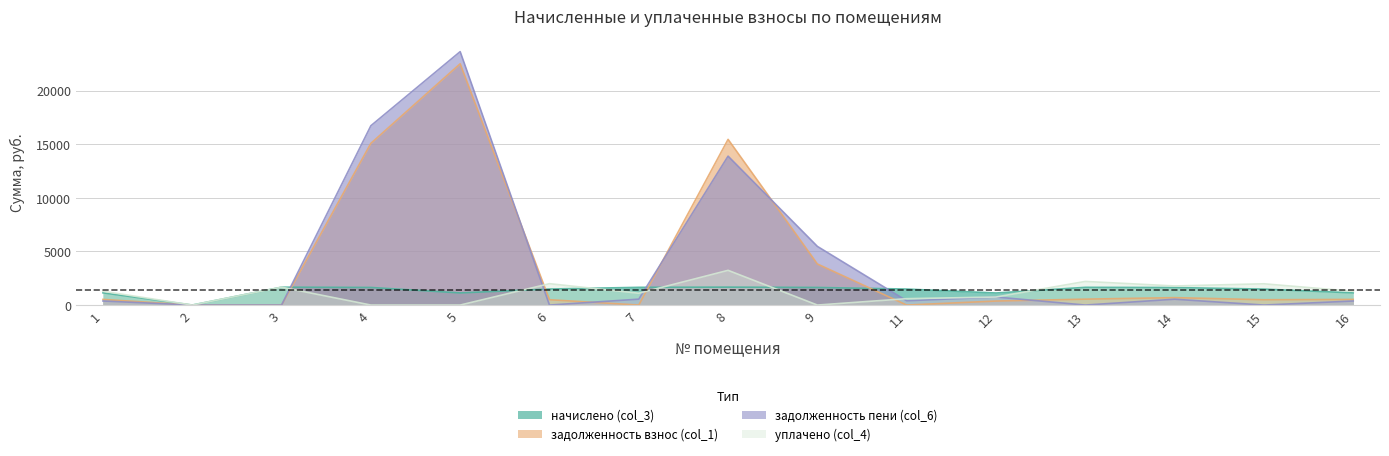

What is the value of the задолженность взнос (col_1) point at the 4th from the left?

15093.4